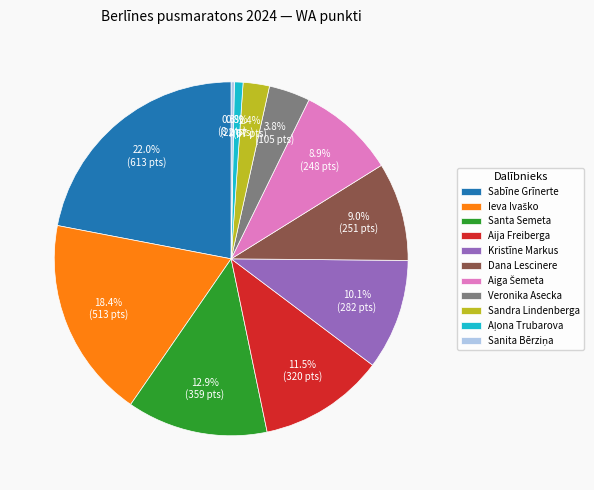

What percentage is the Sandra Lindenberga slice, to the nearest percent?

2%